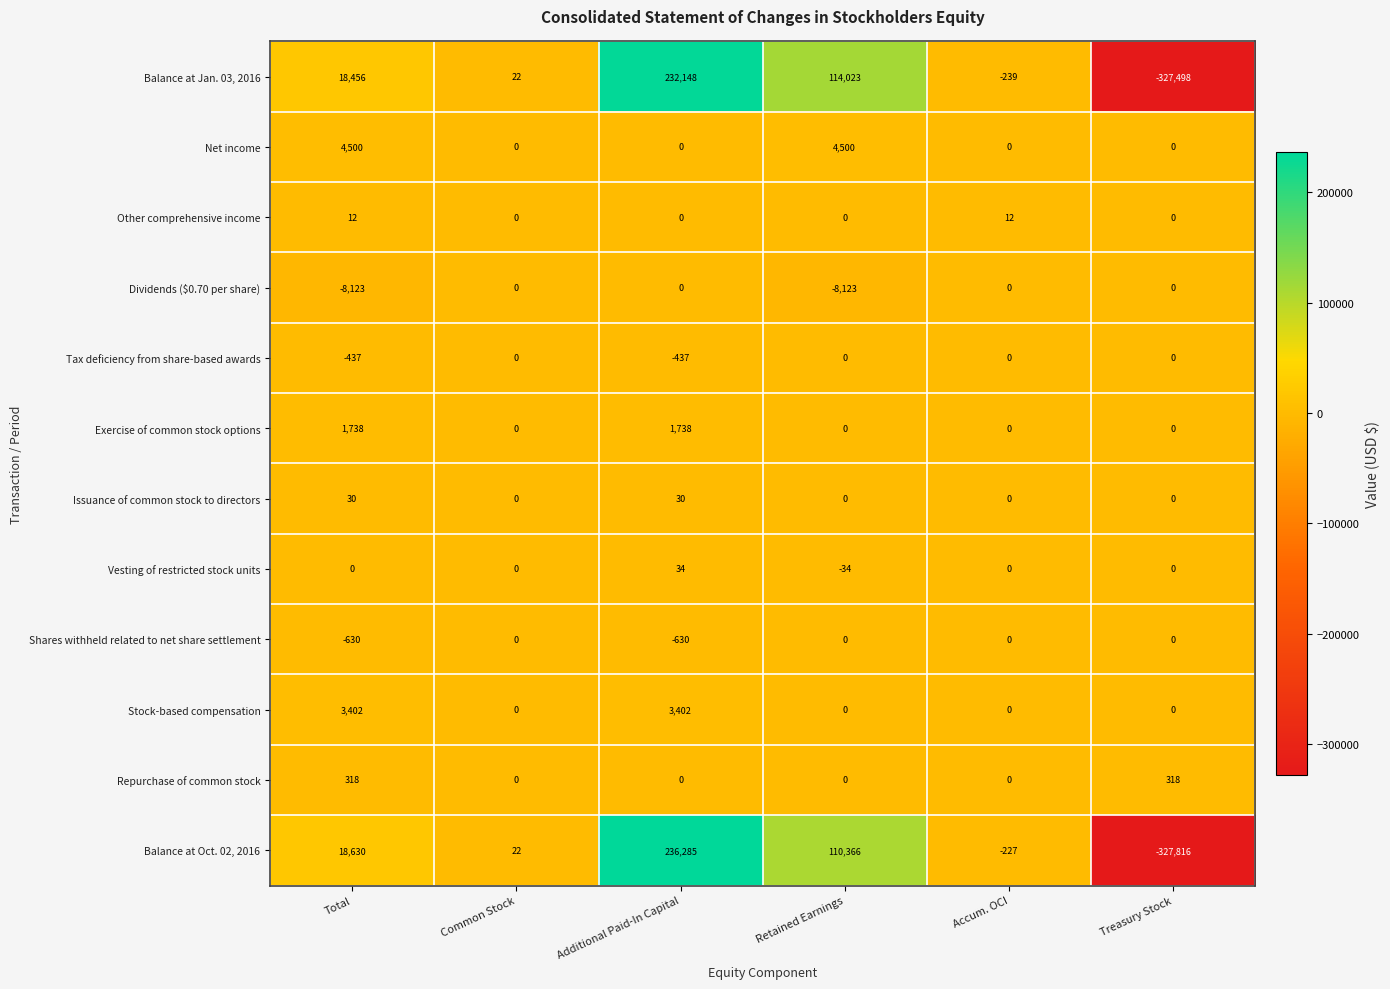

What is the average value of the Shares withheld related to net share settlement series?

-210